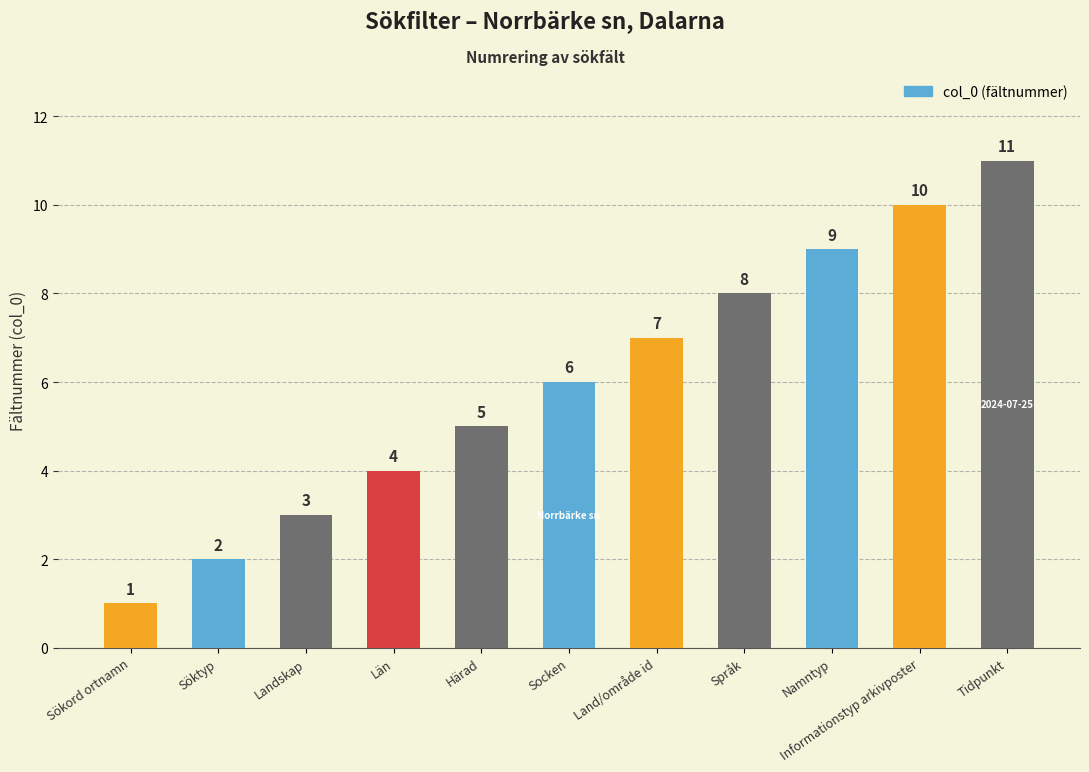

Count the values in the range 3 to 9.

7